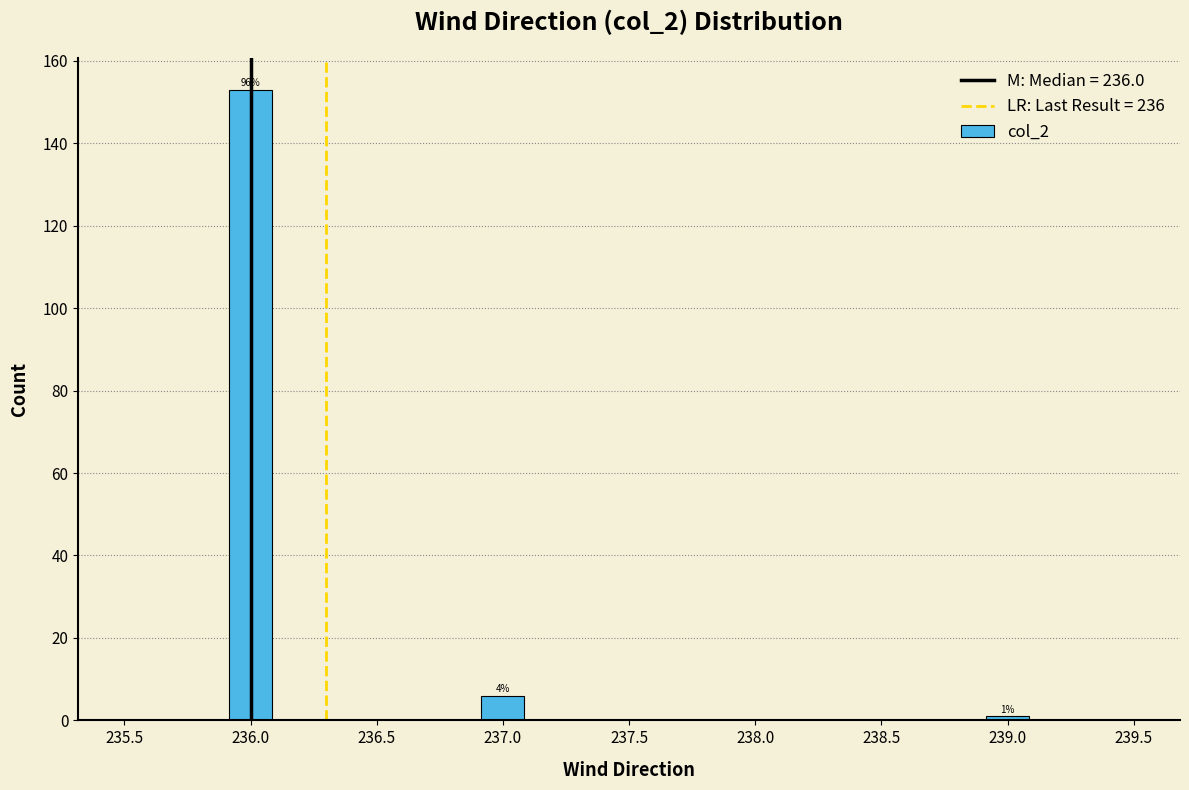

Over which range of the x-axis is the bar tallest?

235.9 to 236.1